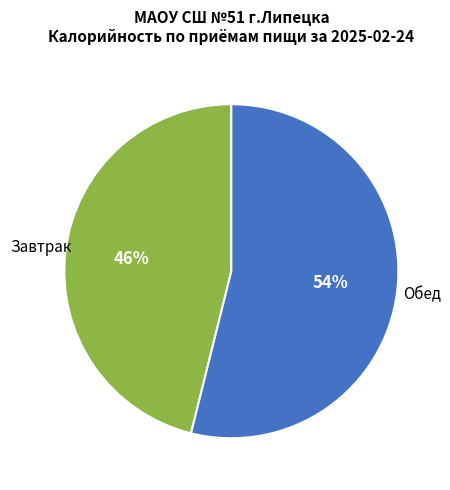

Does any single category account for the majority?

Yes